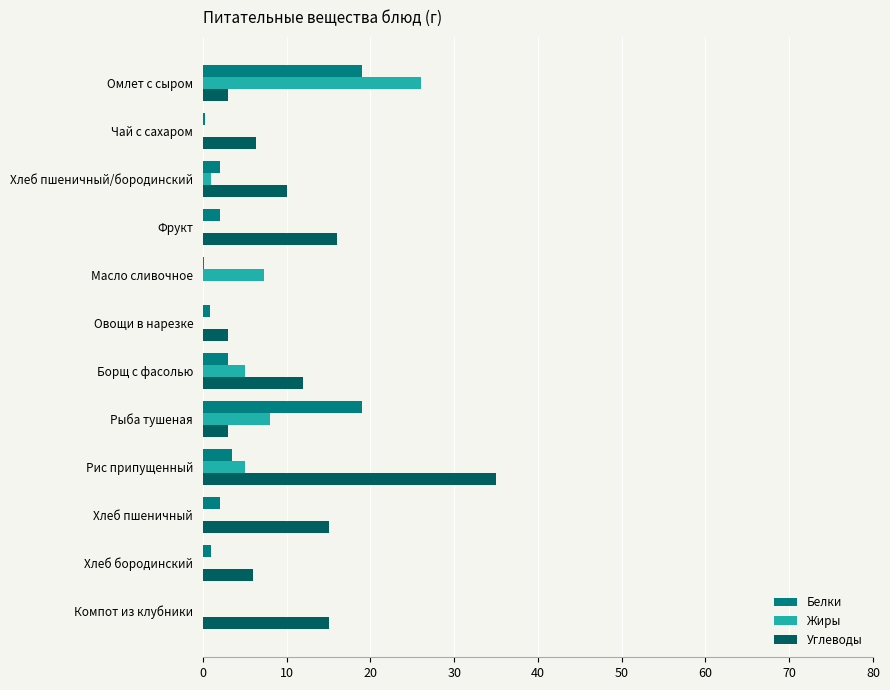

What is the sum of all Жиры values?

52.3